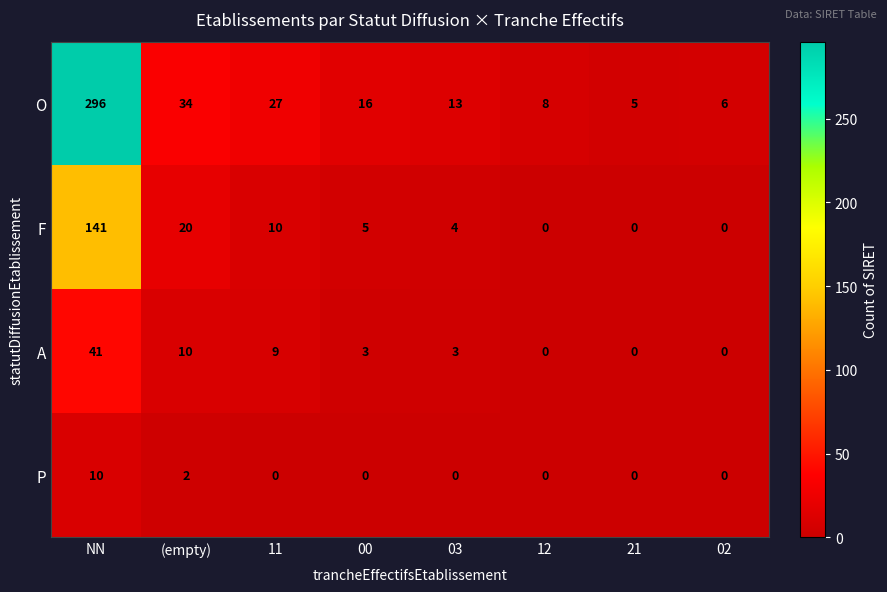

How many distinct data groups are displayed?

4